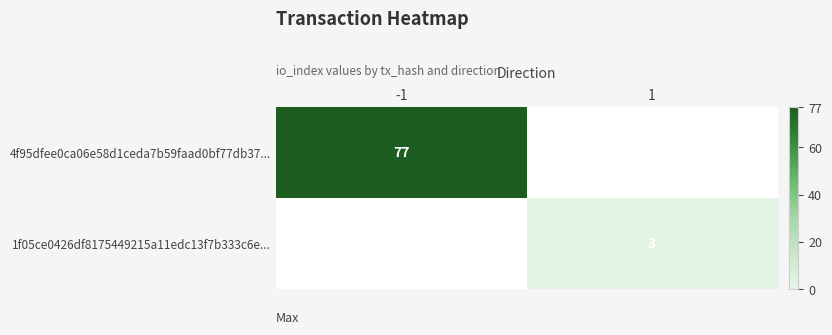

Is the value of 1f05ce0426df8175449215a11edc13f7b333c6e... at 1 greater than the value of 4f95dfee0ca06e58d1ceda7b59faad0bf77db37... at -1?

No